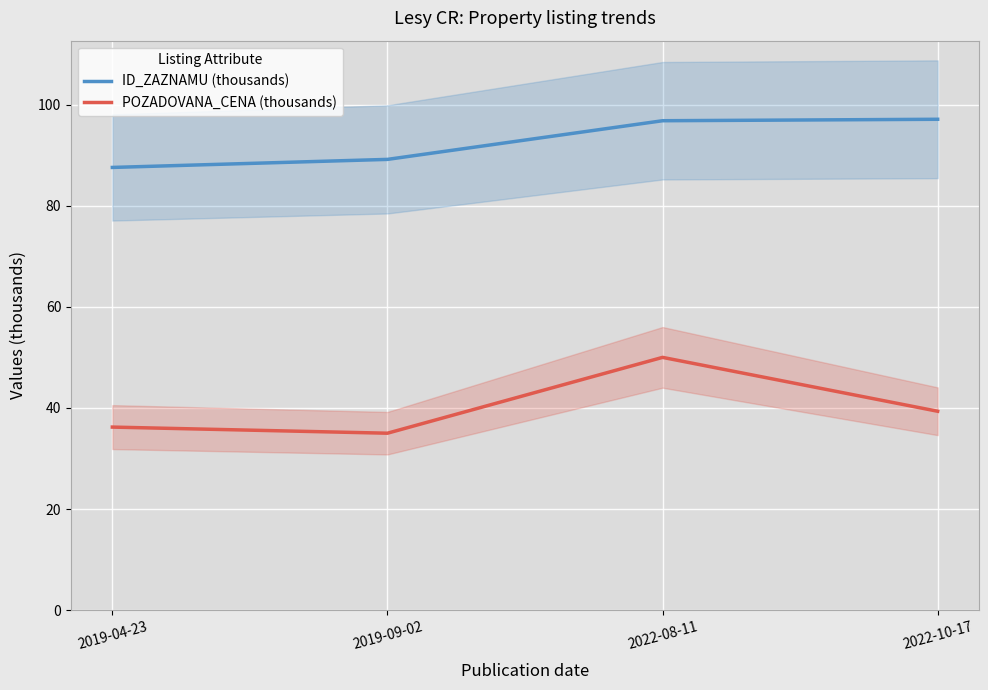

Is this an area chart (filled region under the line)?

No